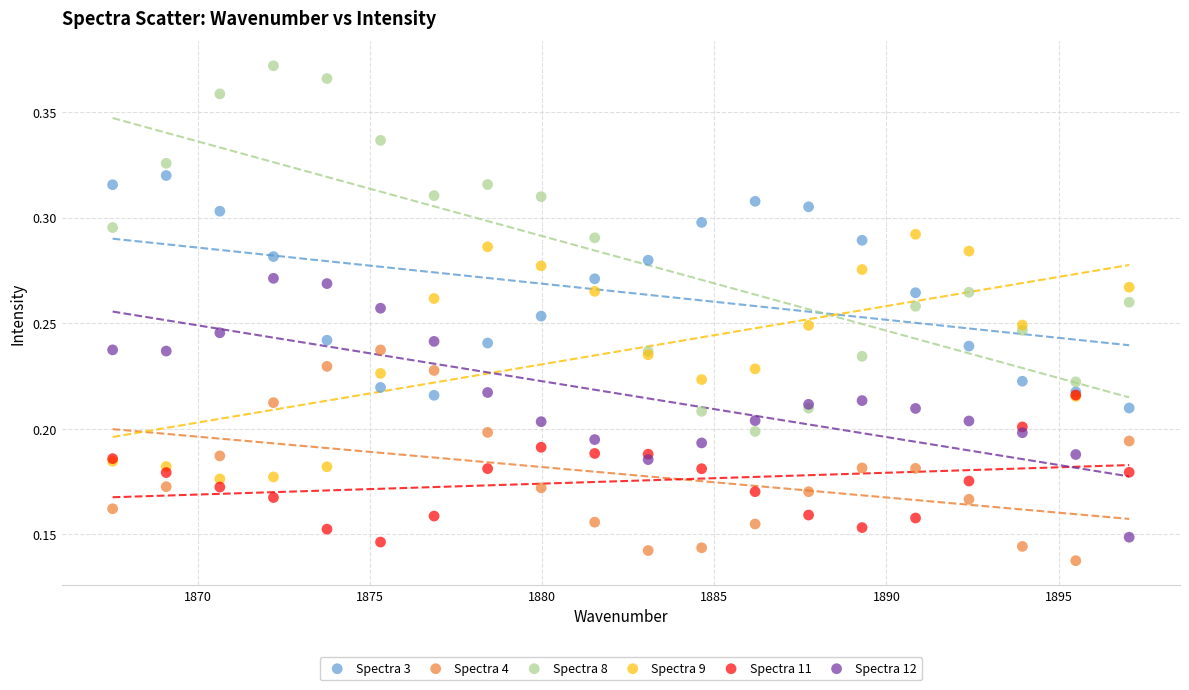

What are all the series names shown in the legend?

Spectra 3, Spectra 4, Spectra 8, Spectra 9, Spectra 11, Spectra 12